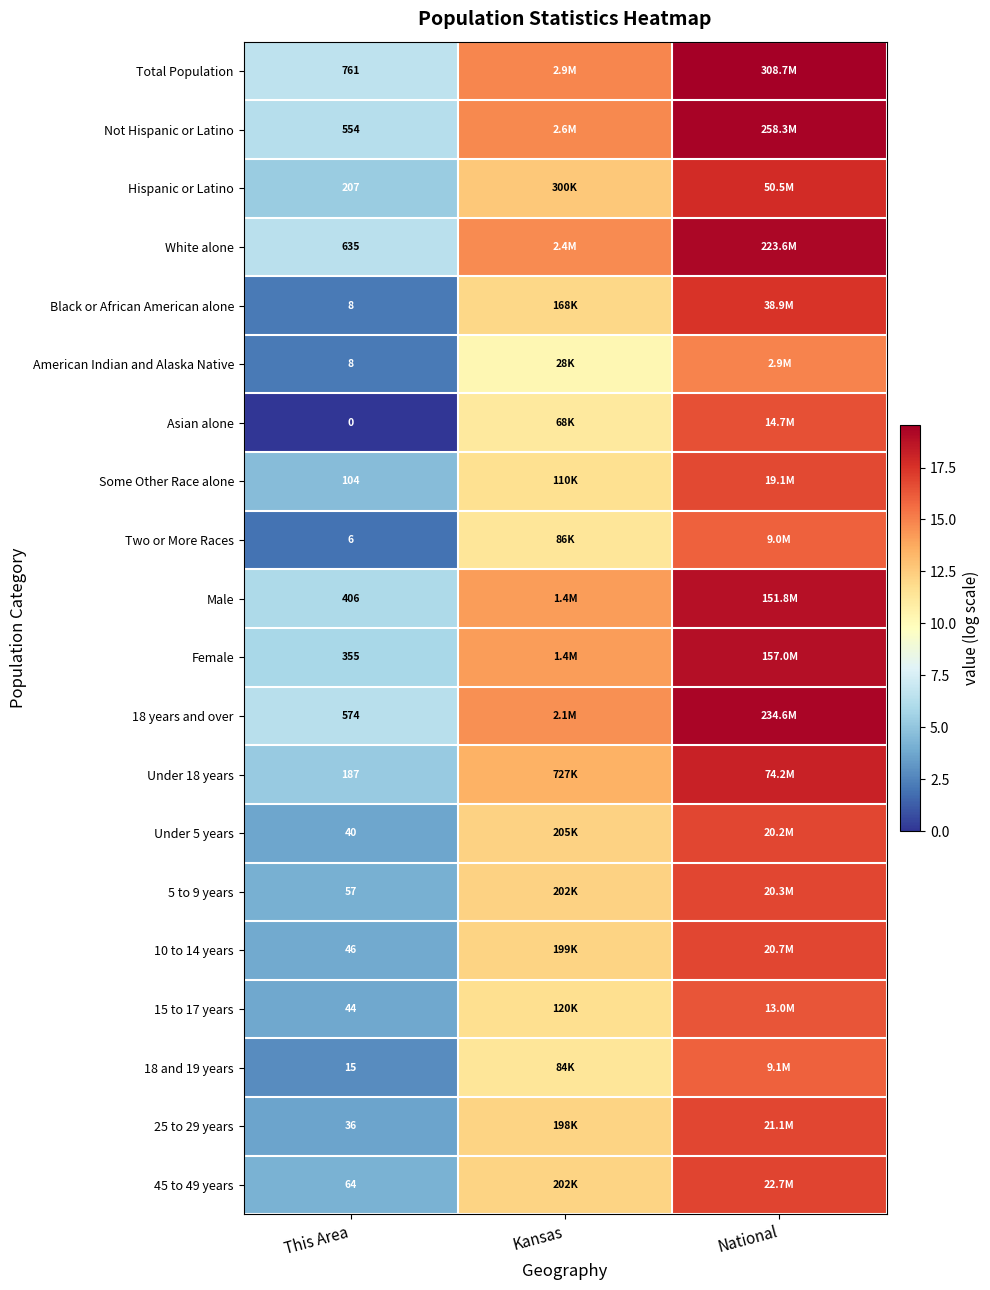

Is it true that Two or More Races equals 27.0 at National?

False